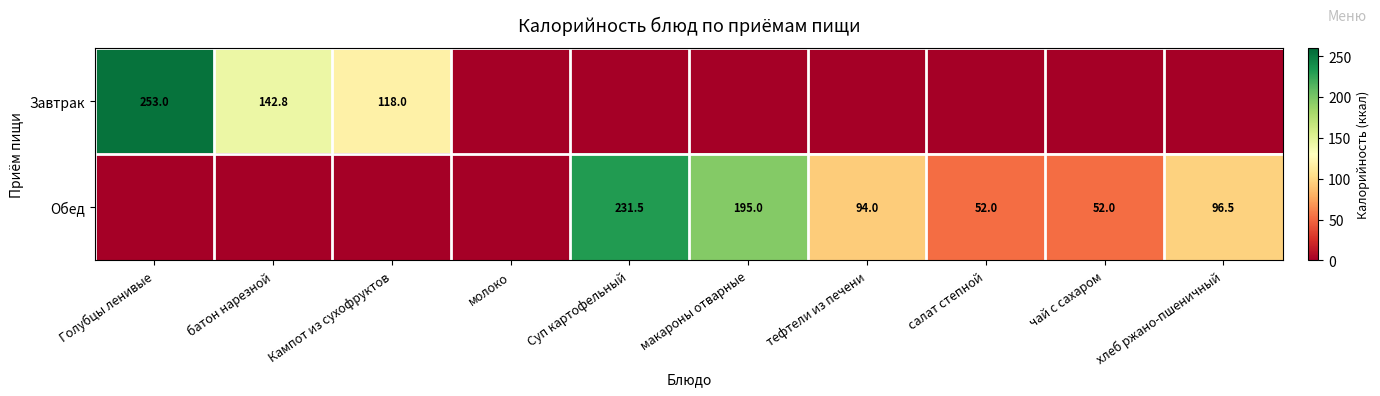

Is it true that Завтрак equals 366.7 at Голубцы ленивые?

False